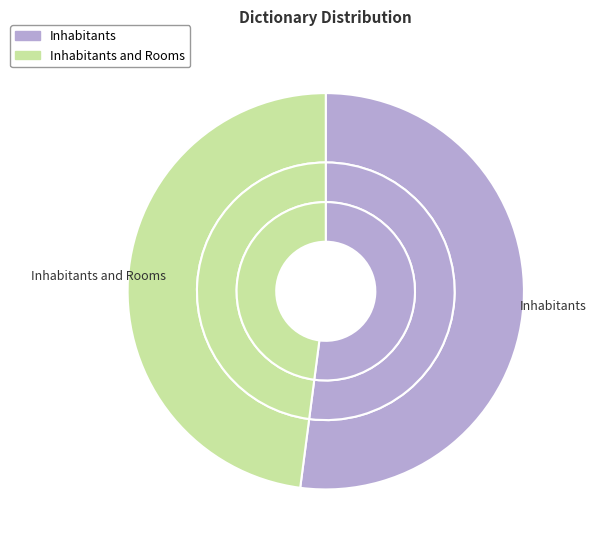

True or false: Inhabitants and Rooms accounts for 48% of the total.

True